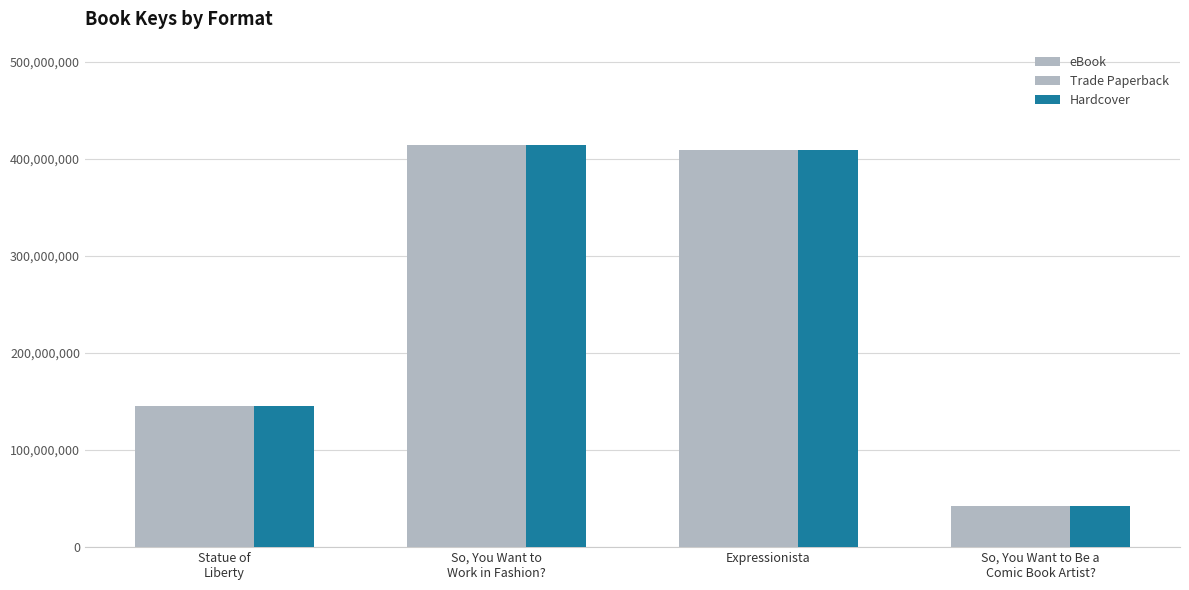

Is it true that Trade Paperback equals 231913358 at Statue of
Liberty?

False